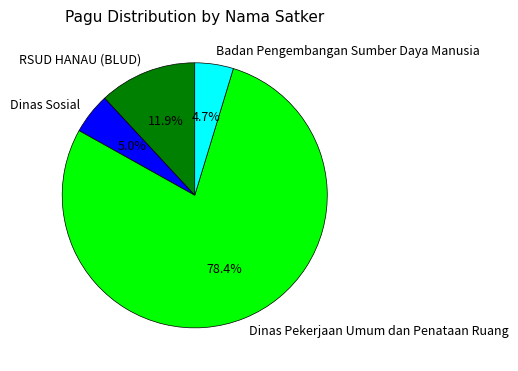

How much of the chart is everything except Dinas Pekerjaan Umum dan Penataan Ruang?

21.6%